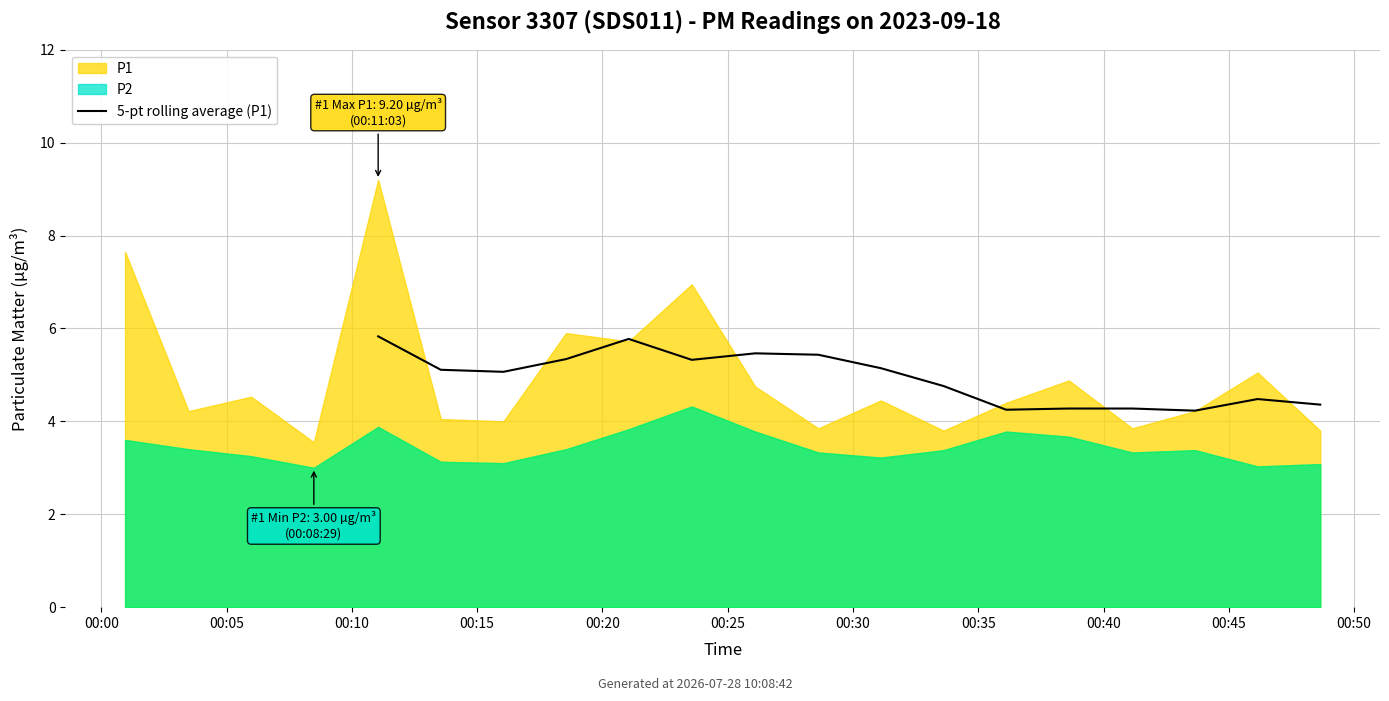

What is the difference between the values at 14 and 00:30?

0.8